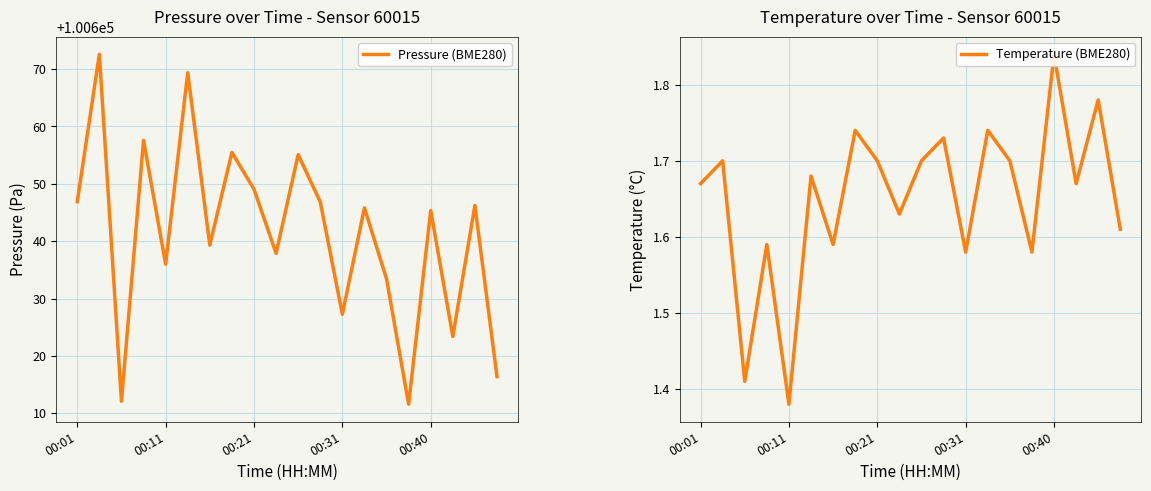

What is the approximate value of Pressure (BME280) at 6?

100639.3